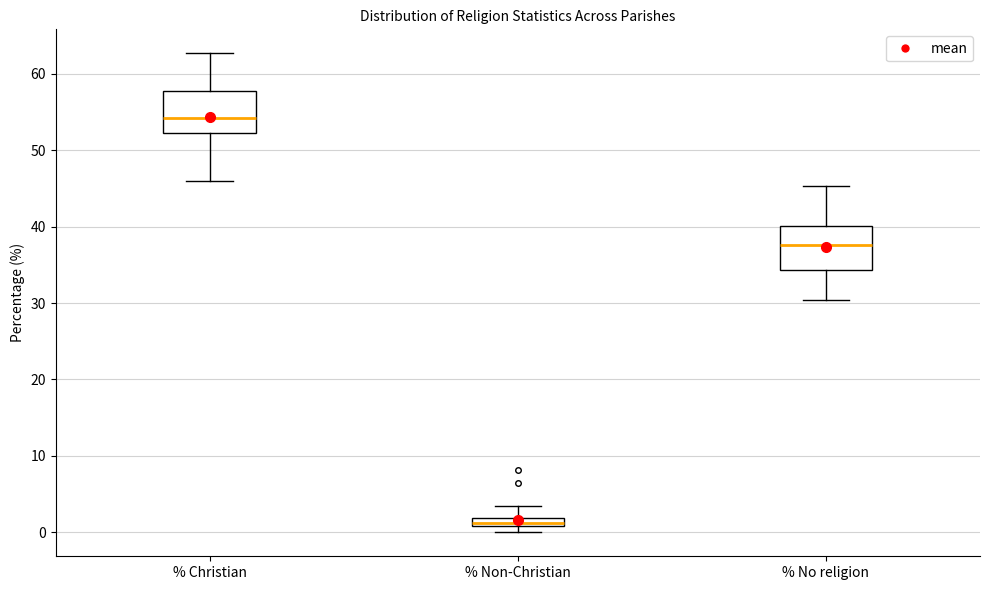

Where does the lower whisker of the box for % No religion end on the y-axis? The values are not printed on the chart, so give them approximately, as read against the axis.

30